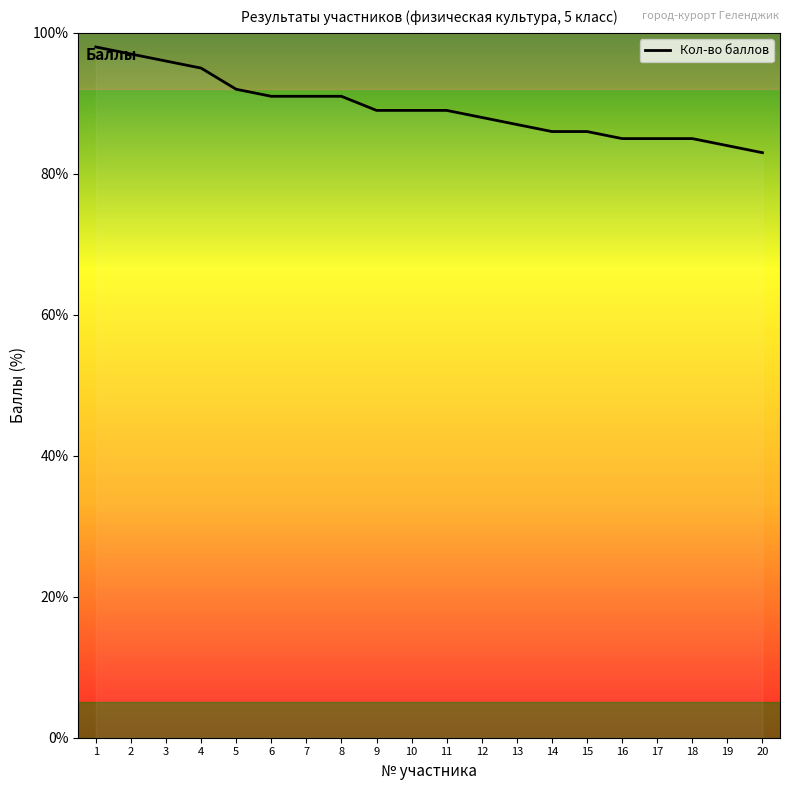

Approximately how many times larger is the value at 1 compared to 8?

1.1